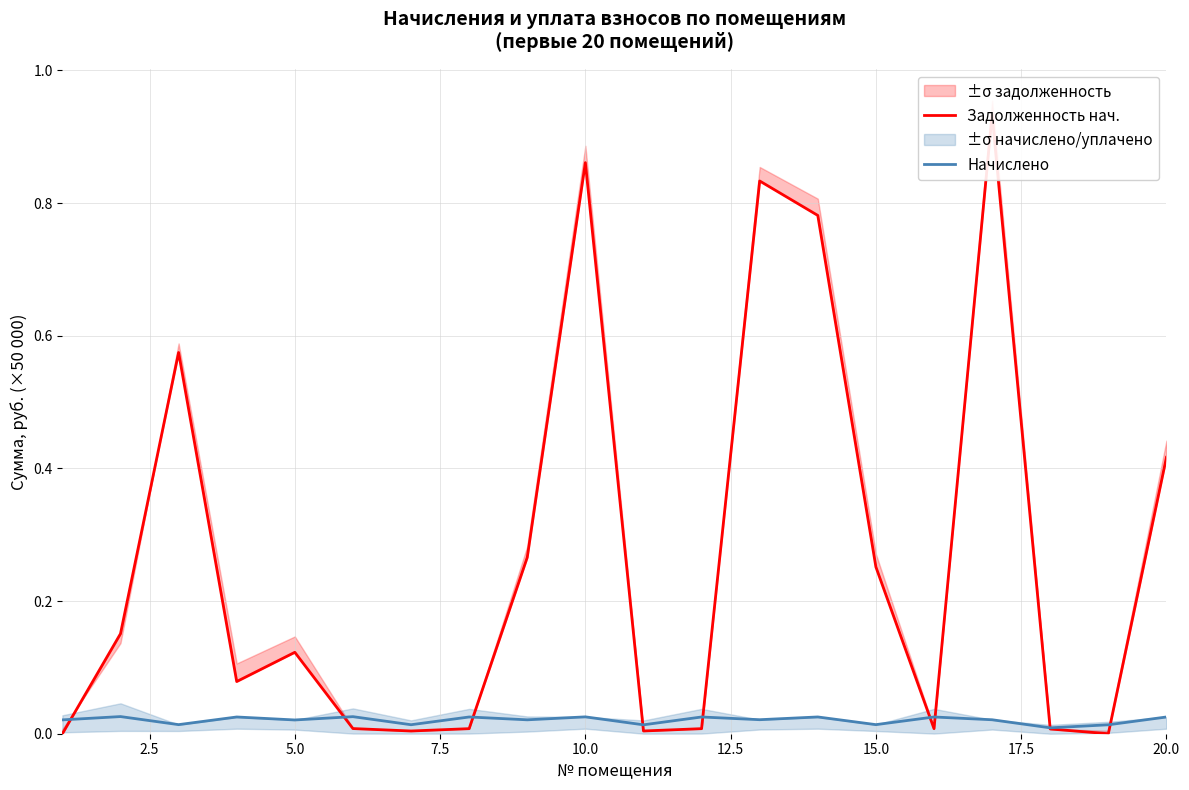

Does the chart display data point markers on the line(s)?

No